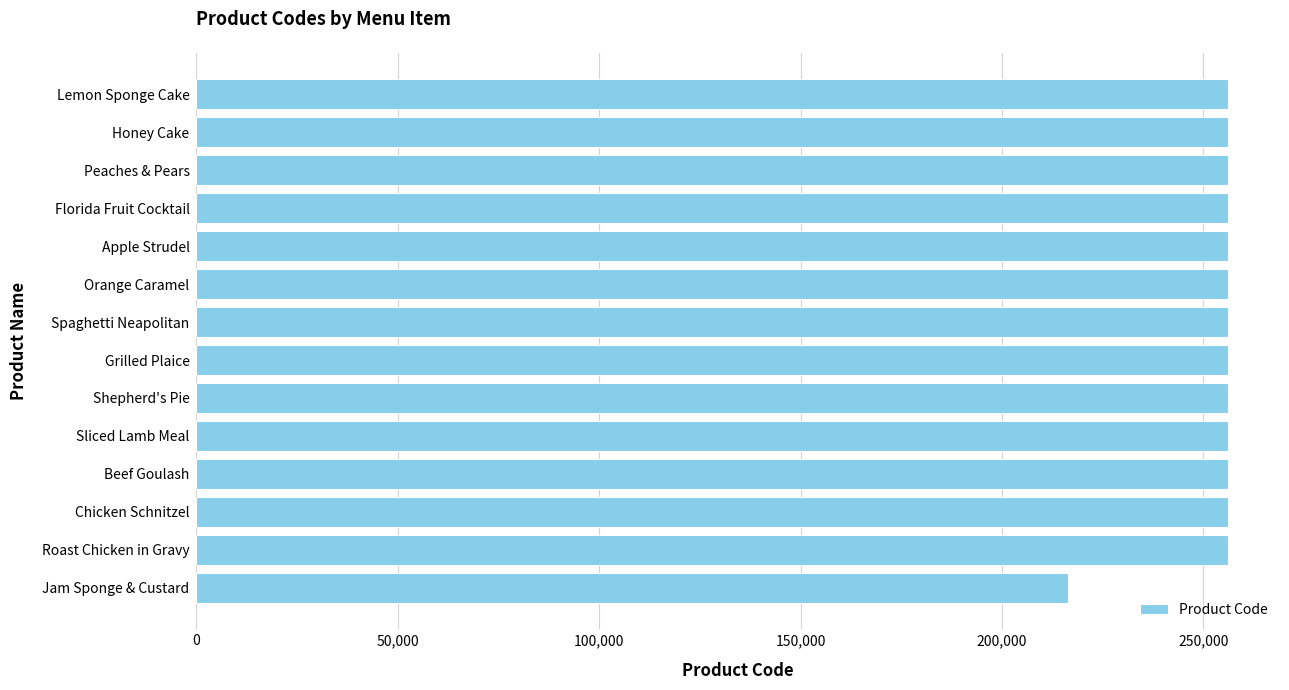

Does the chart contain any negative values?

No